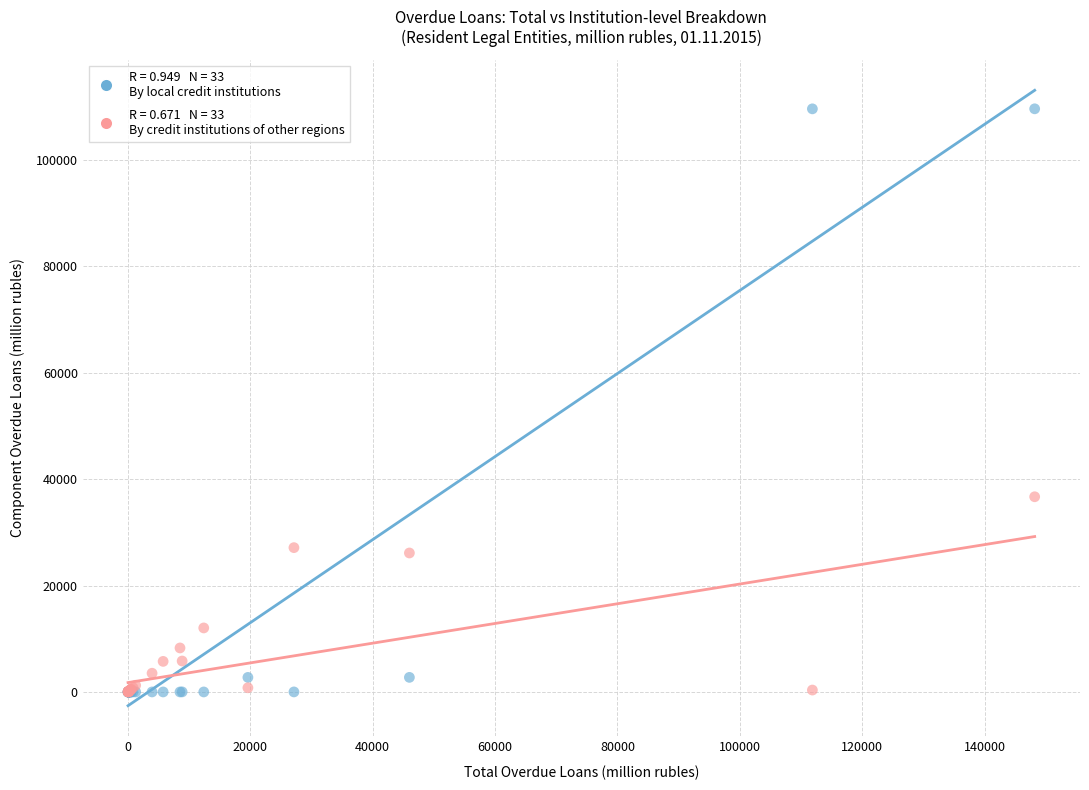

Across all series, what Y value is closest to 54788?

36677